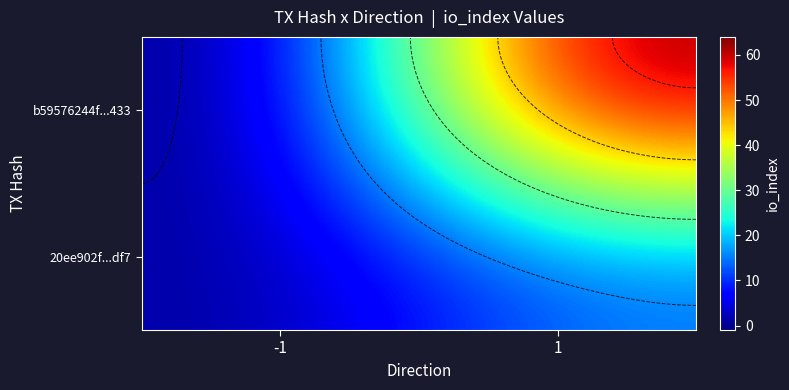

What is the difference between the 20ee902f...df7 values at -1 and 1?

13